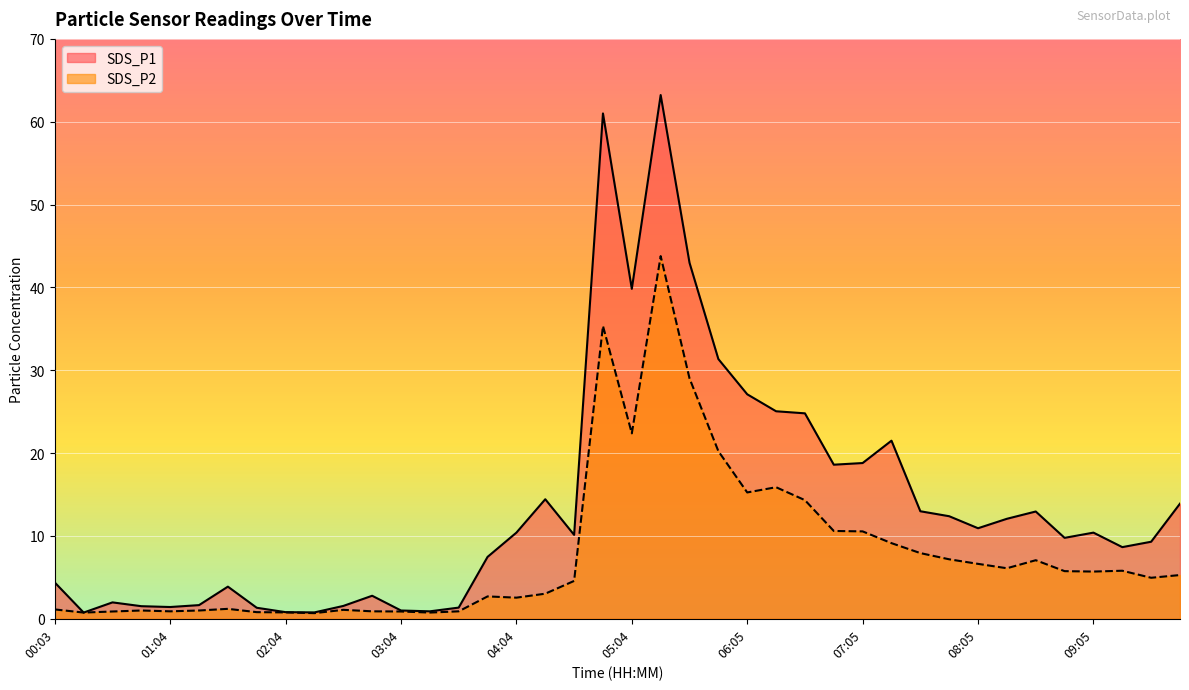

At which category does SDS_P2 reach its first local peak?

00:48